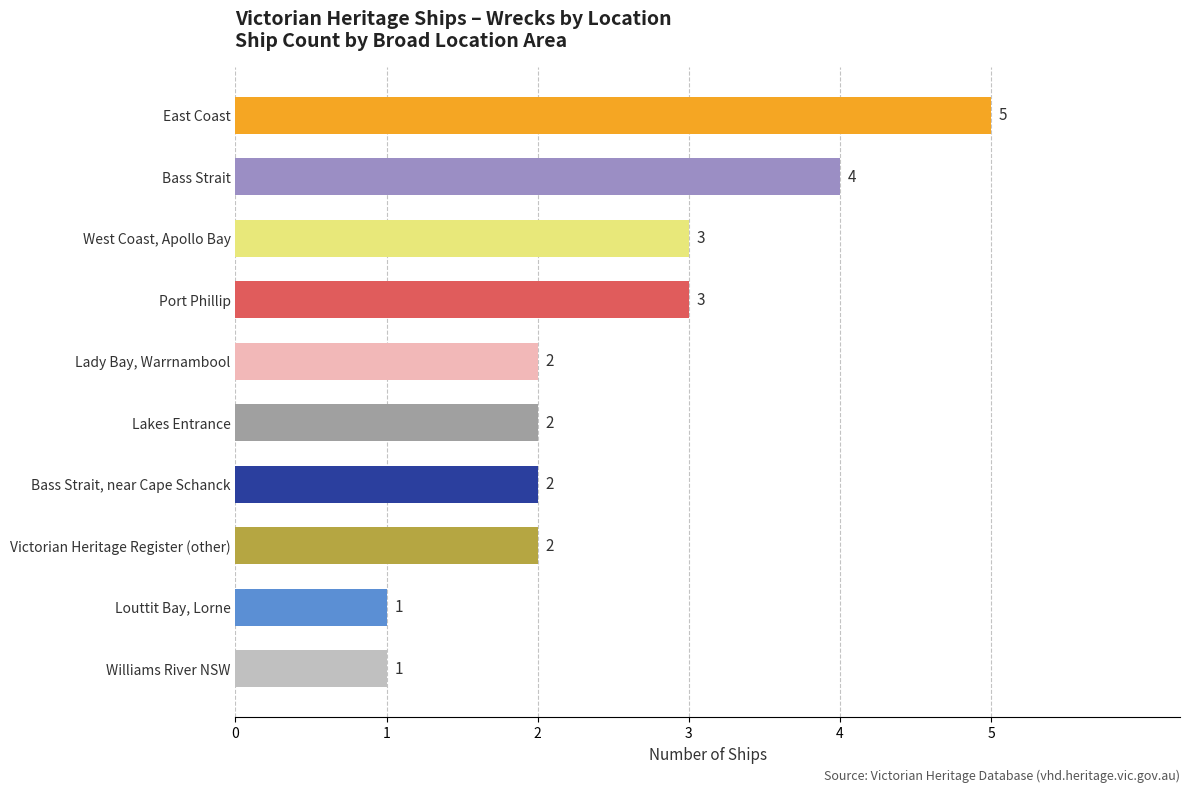

The value at Louttit Bay, Lorne is 1. True or false?

True